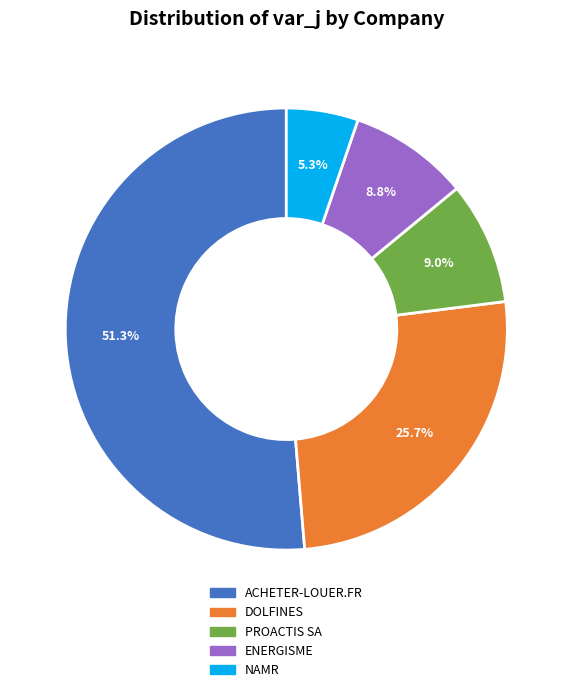

How many segments does this pie chart have?

5